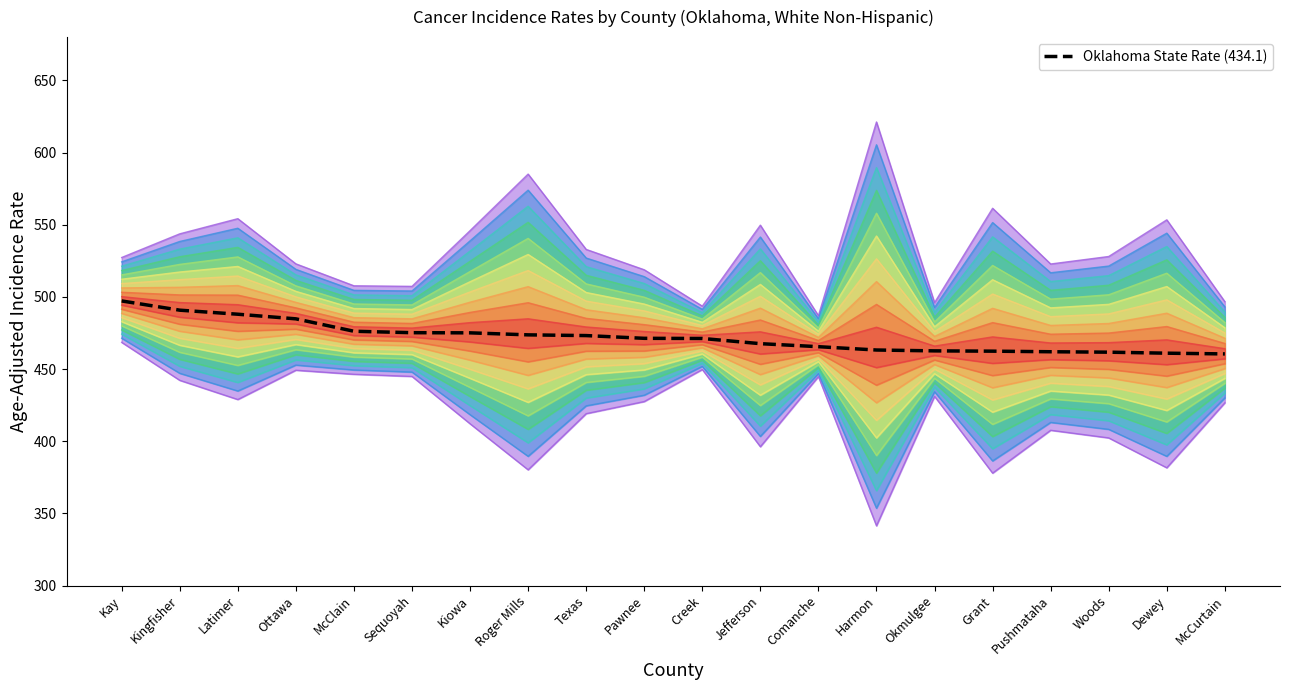

What is the change in value from Kingfisher to Pushmataha?

-28.8